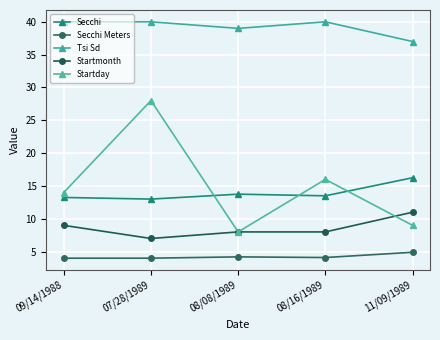

What is the difference between the Startmonth values at 08/08/1989 and 11/09/1989?

3.0